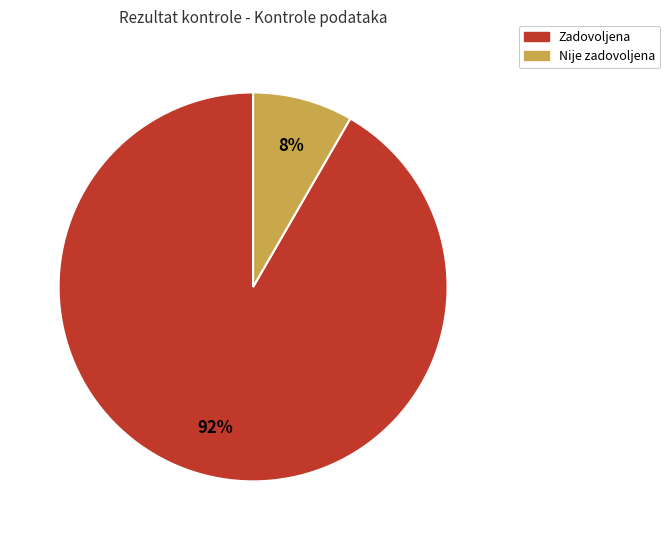

How many slices are in this pie chart?

2